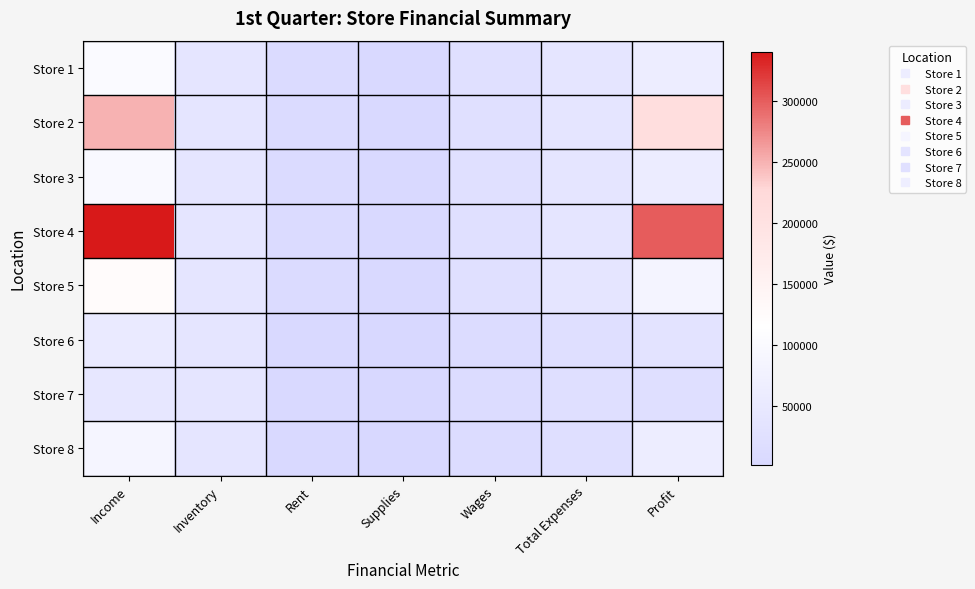

At how many categories does at least one series exceed 329999?

1